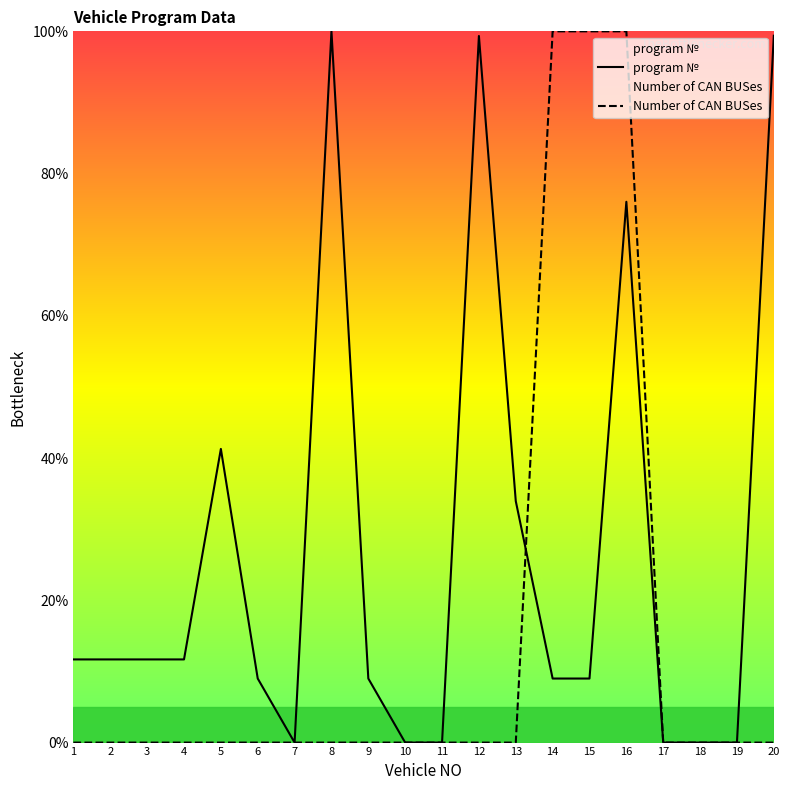

Reading right to left, list all the values displayed in this chart.

program №: 20=99.4	19=0.0	18=0.0	17=0.0	16=76.0	15=9.0	14=9.0	13=34.0	12=99.3	11=0.0	10=0.0	9=9.0	8=100.0	7=0.0	6=9.0	5=41.3	4=11.7	3=11.7	2=11.7	1=11.7
Number of CAN BUSes: 20=0.0	19=0.0	18=0.0	17=0.0	16=100.0	15=100.0	14=100.0	13=0.0	12=0.0	11=0.0	10=0.0	9=0.0	8=0.0	7=0.0	6=0.0	5=0.0	4=0.0	3=0.0	2=0.0	1=0.0